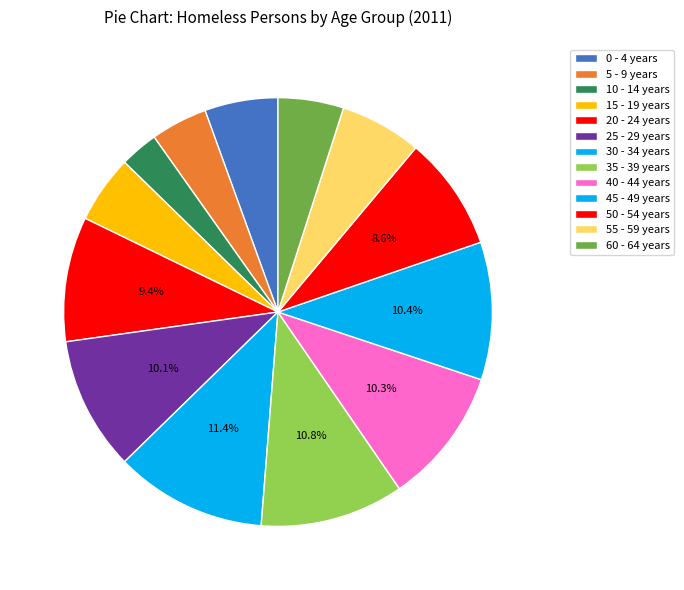

To the nearest percent, what portion does 5 - 9 years represent?

4%